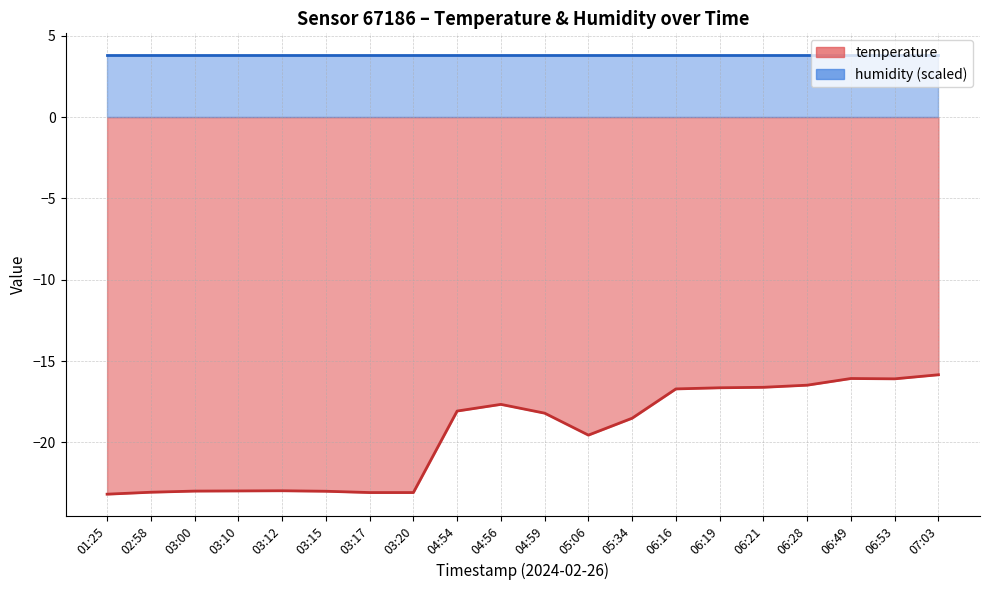

Reading left to right, what are all the values shown in this chart?

-23.2	-23.1	-23.0	-23.0	-23.0	-23.0	-23.1	-23.1	-18.1	-17.7	-18.2	-19.6	-18.5	-16.7	-16.6	-16.6	-16.5	-16.1	-16.1	-15.8